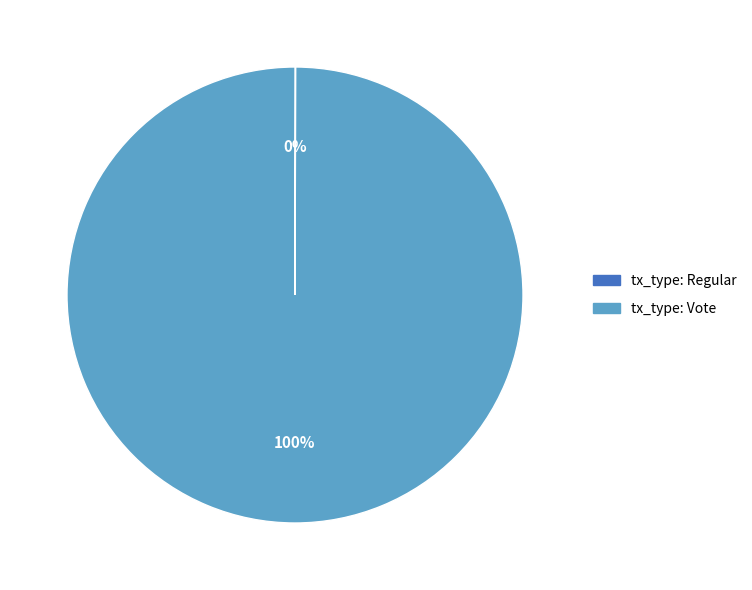

Which slice is the largest?

tx_type: Vote